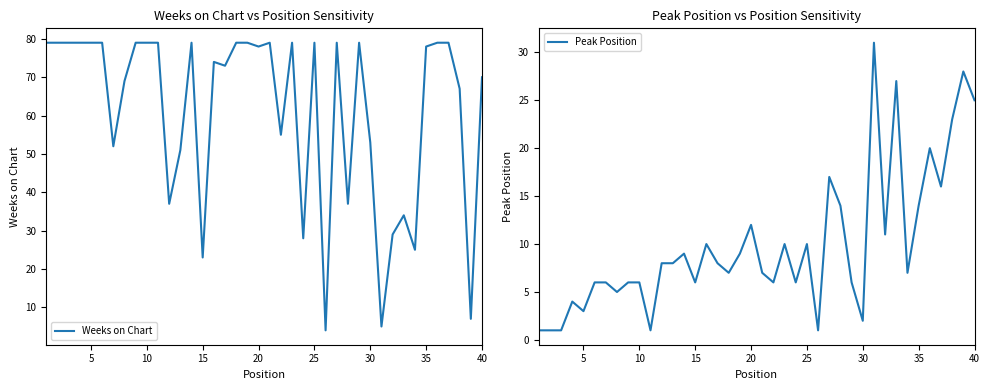

What is the highest value of the Weeks on Chart series?

79